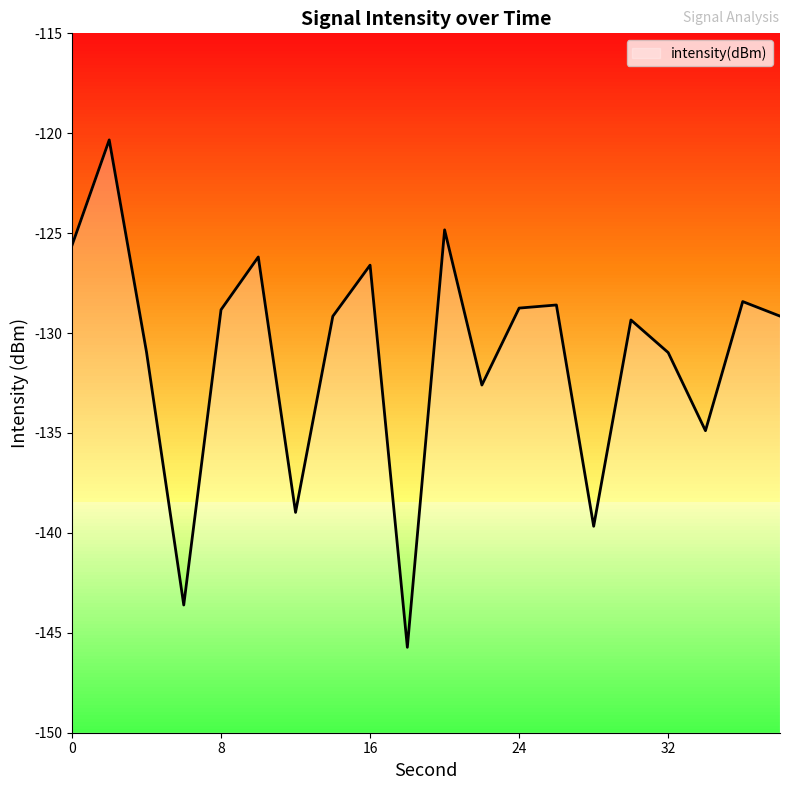

What is the sum of all values?

-2623.2